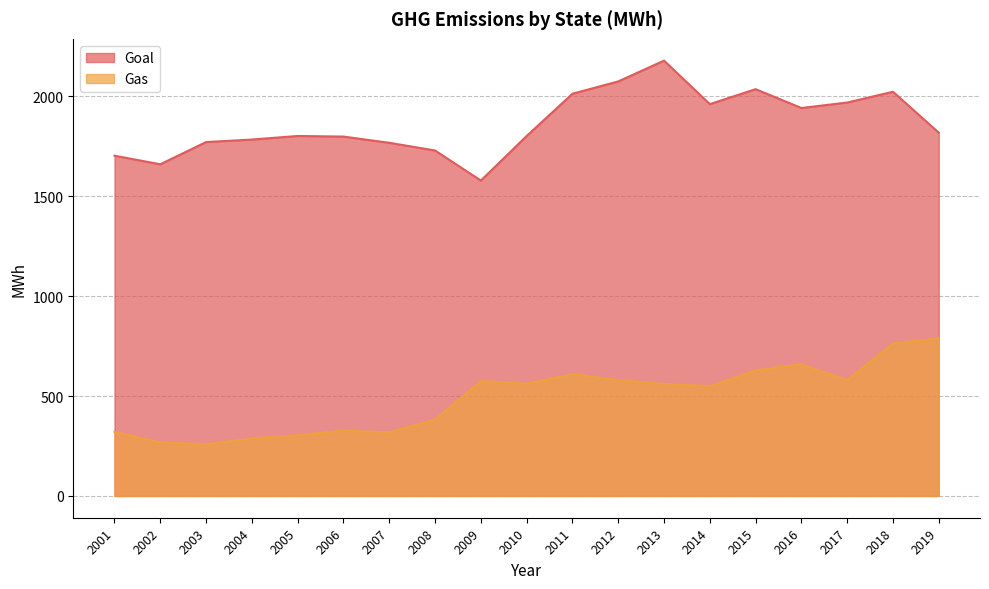

How many values in the Gas series exceed 560?

10